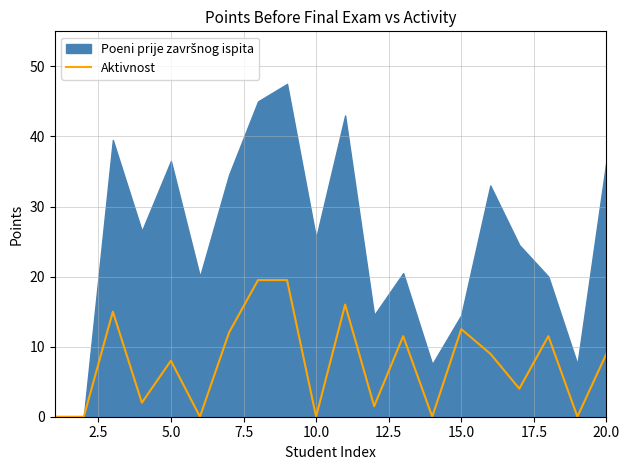

How many data points are less than 9?

10